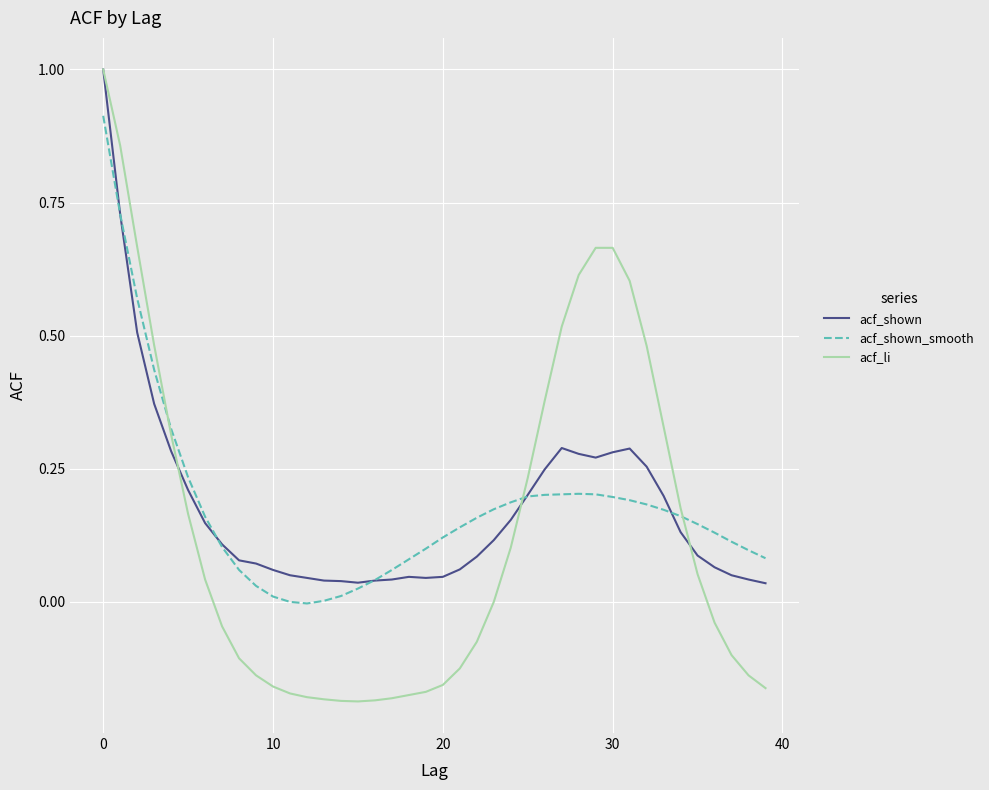

Which series has the widest spread of values?

acf_li